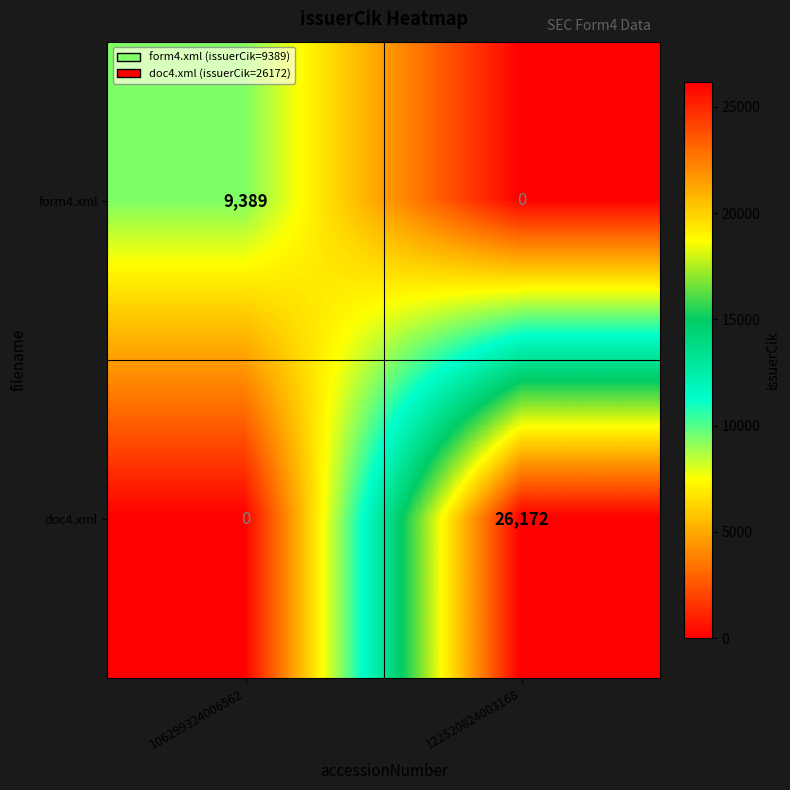

What is the total value across all series at 106299324006562?

9389